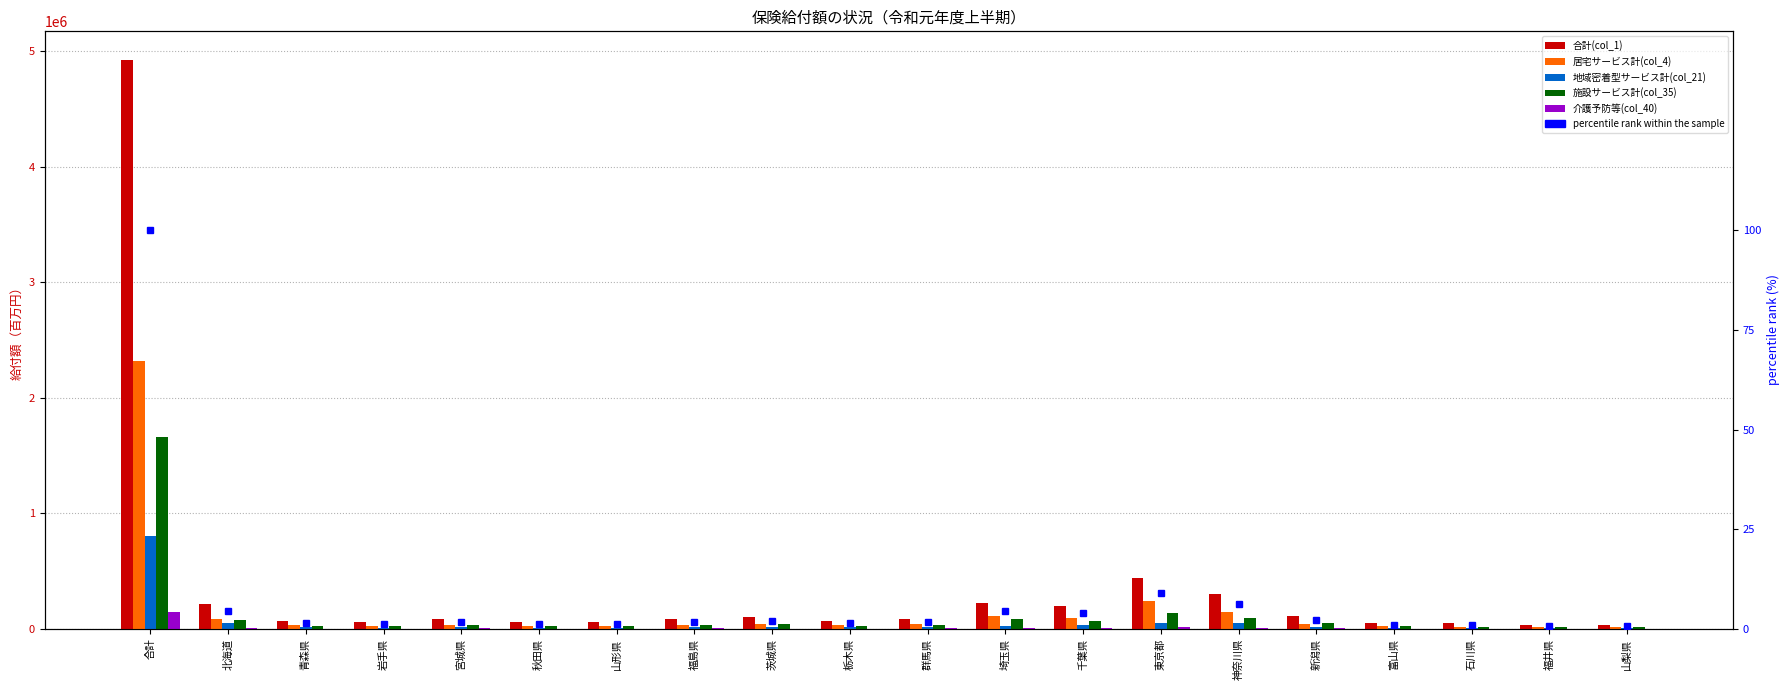

How many data points in 施設サービス計(col_35) are less than 31006?

10